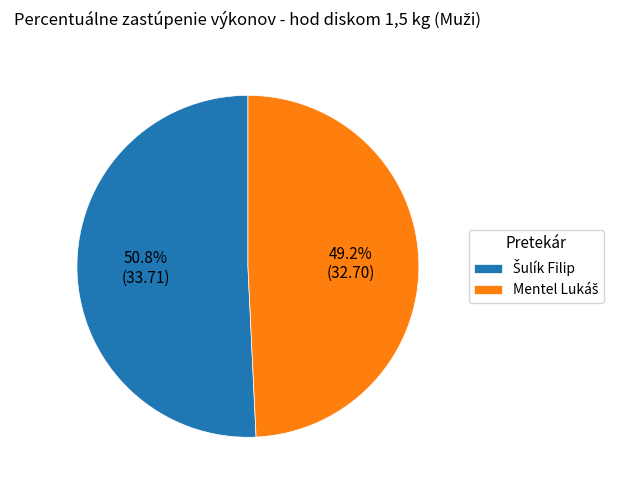

To the nearest percent, what is the difference between the largest and smallest slice percentages?

2%